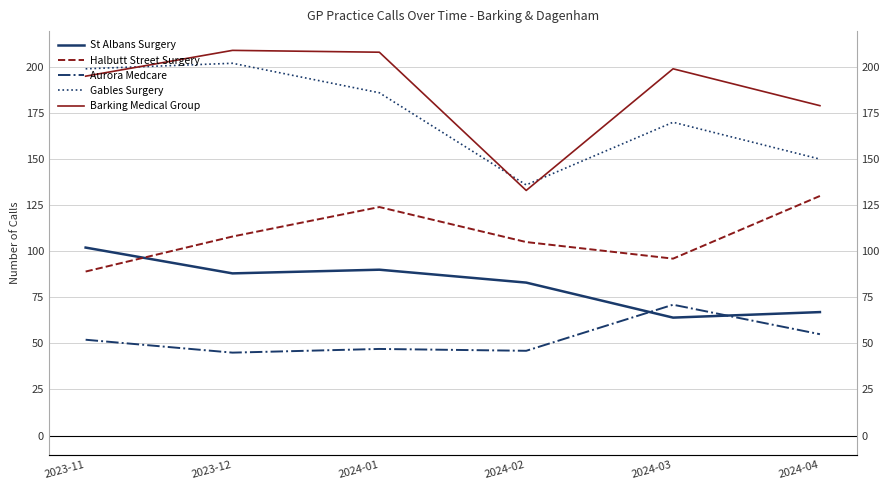

In St Albans Surgery, how many points are higher than both neighbors (excluding endpoints)?

1